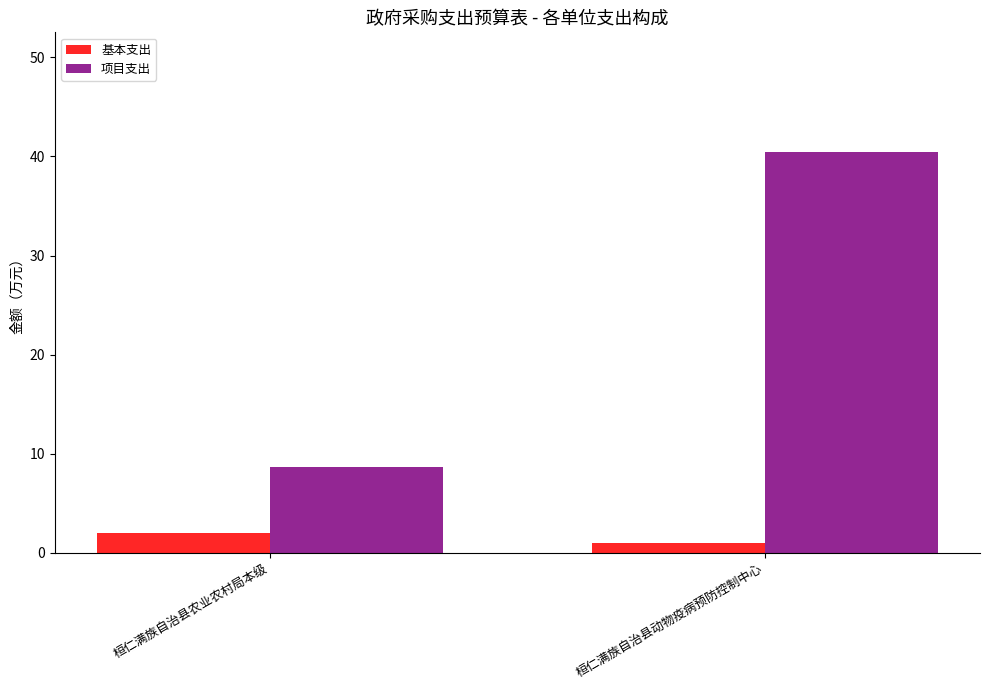

Reading right to left, list all the values displayed in this chart.

基本支出: 1.0	2.0
项目支出: 40.4	8.7